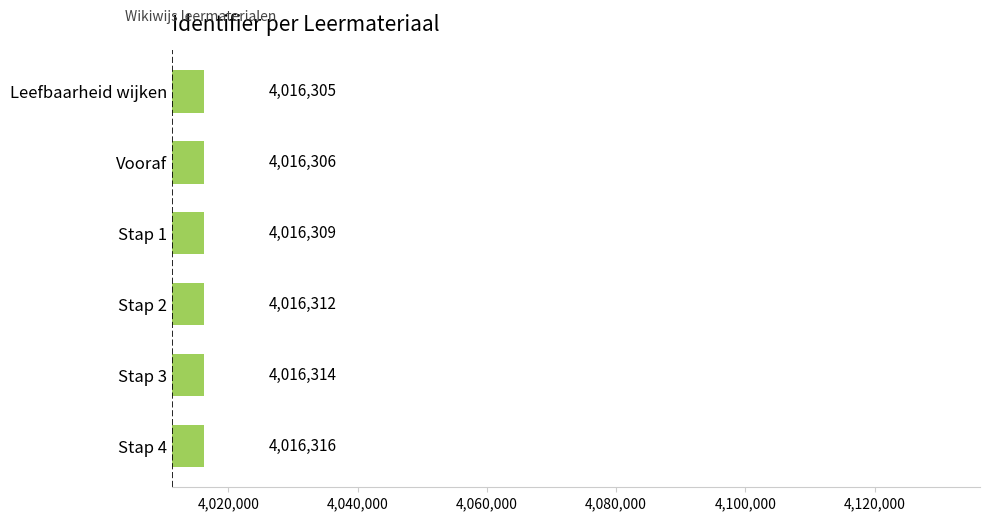

List the labels in order of value, largest first.

Stap 4, Stap 3, Stap 2, Stap 1, Vooraf, Leefbaarheid wijken